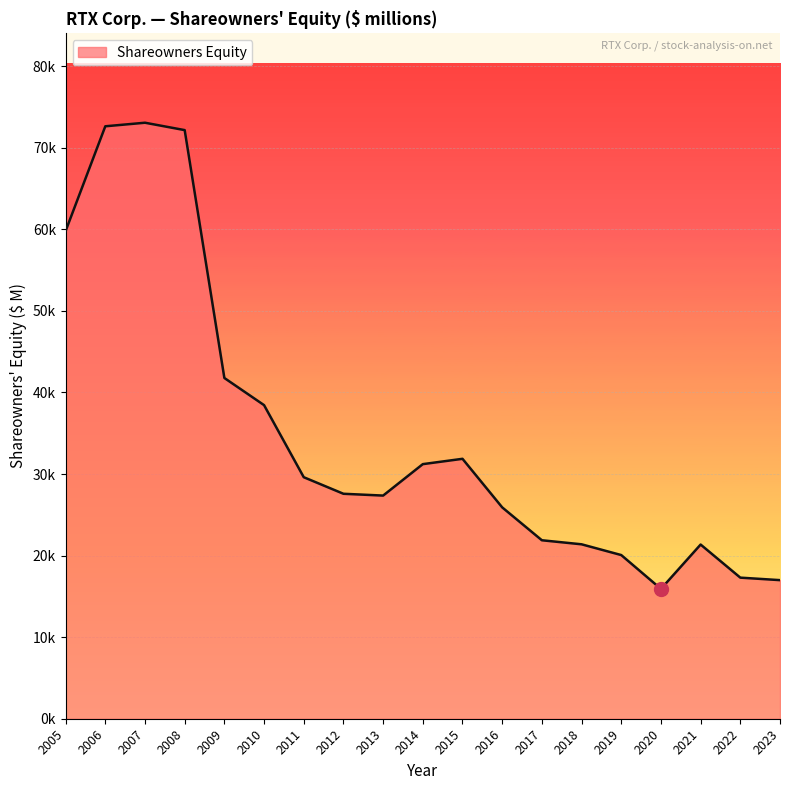

Does the chart display data point markers on the line(s)?

No